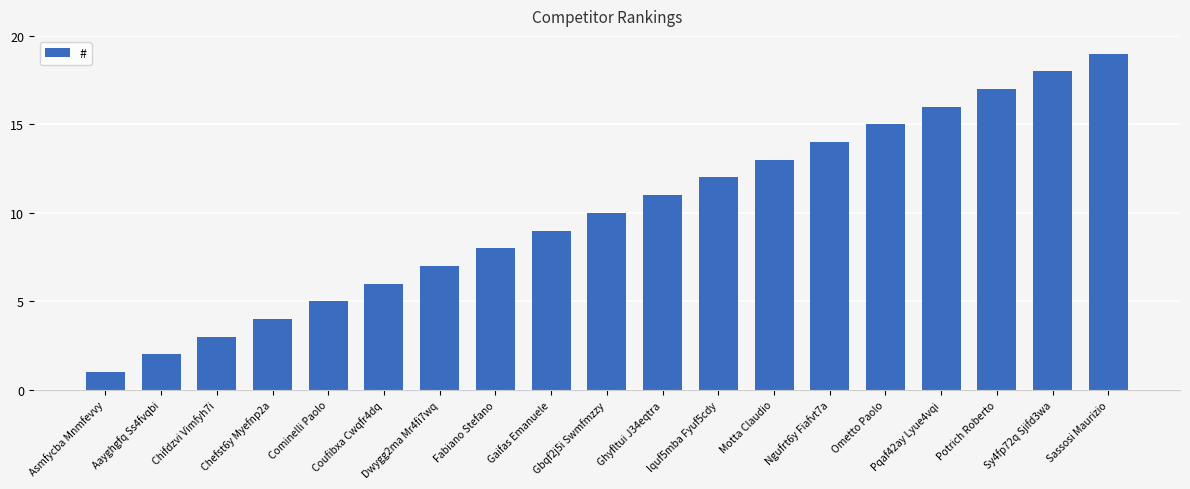

How many bars are there in total?

19